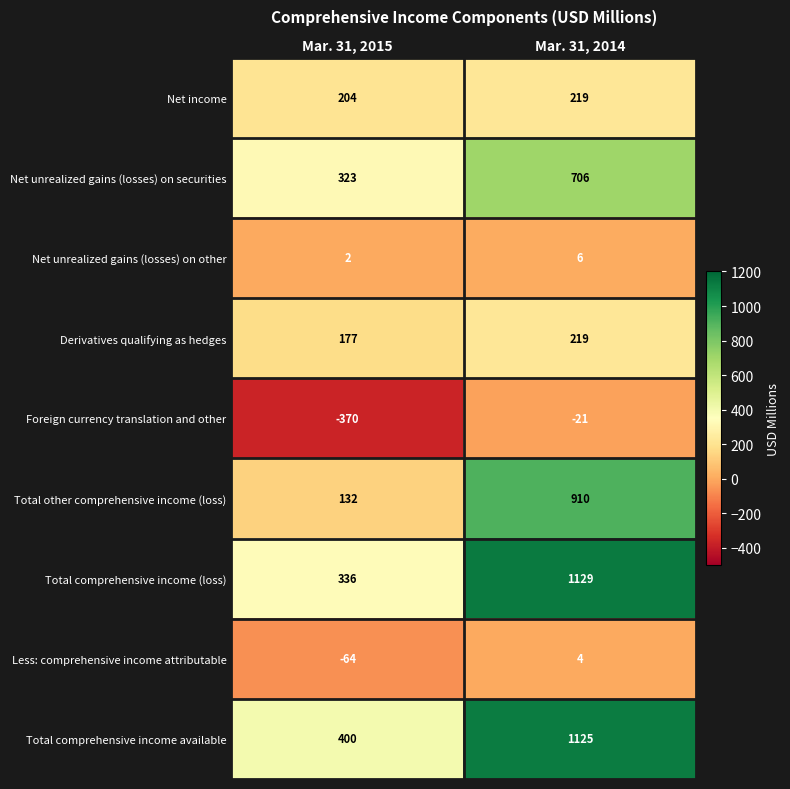

How many positive values does the Less: comprehensive income attributable series have?

1